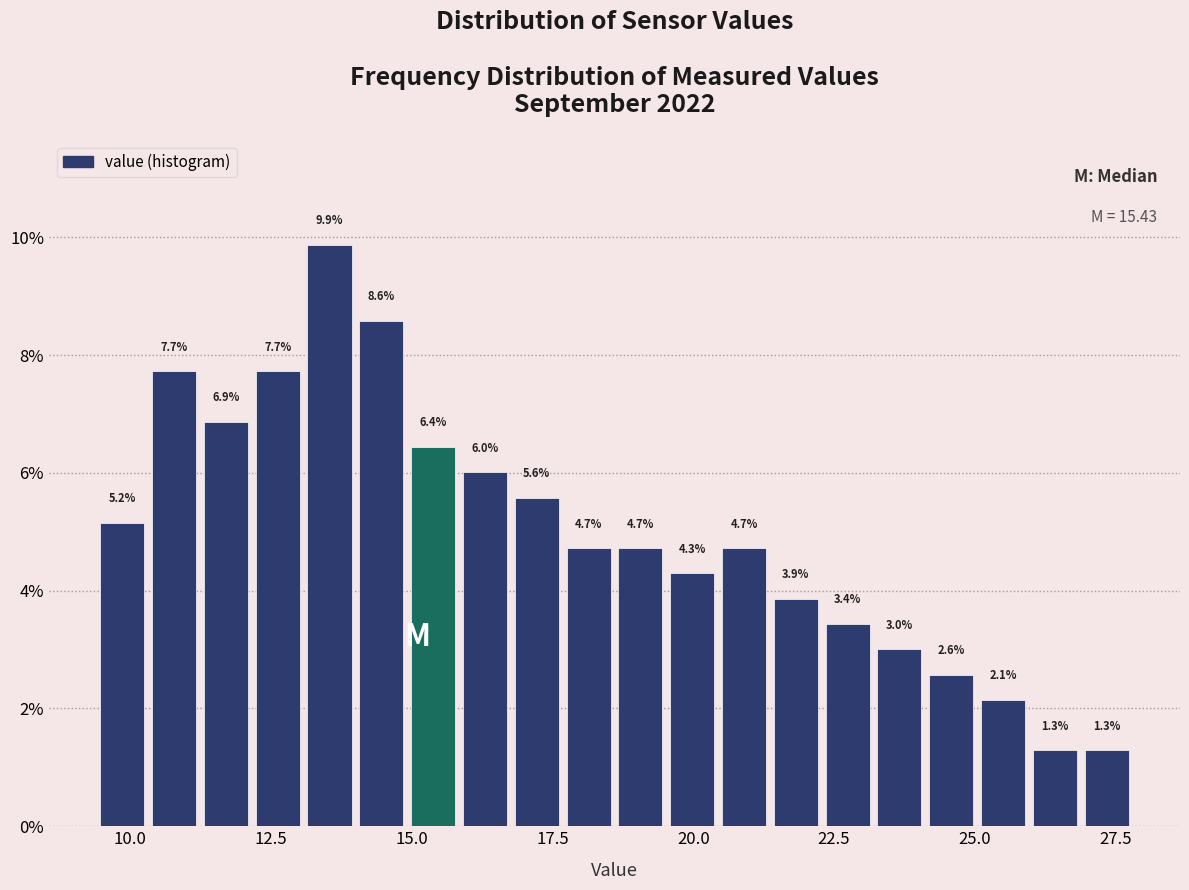

Around what value on the x-axis is the tallest bar? Give the approximate position of its centre, as read against the axis.

13.5